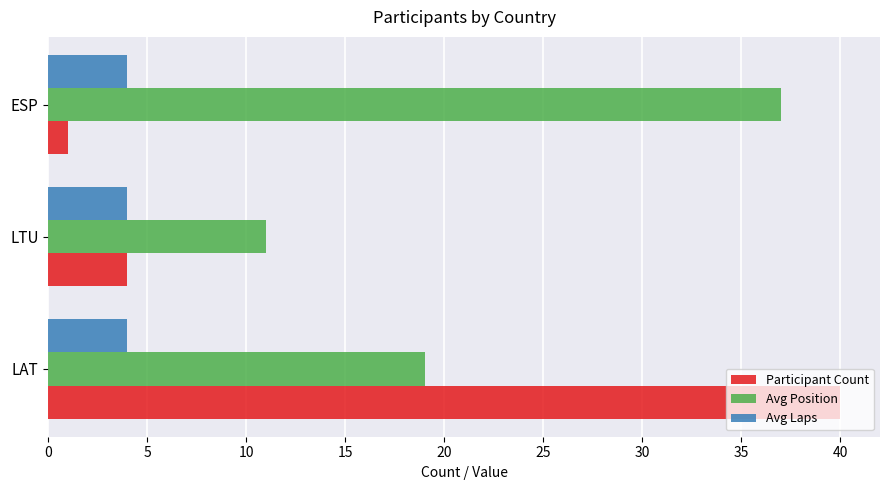

What is the spread (max minus min) of values at LTU?

7